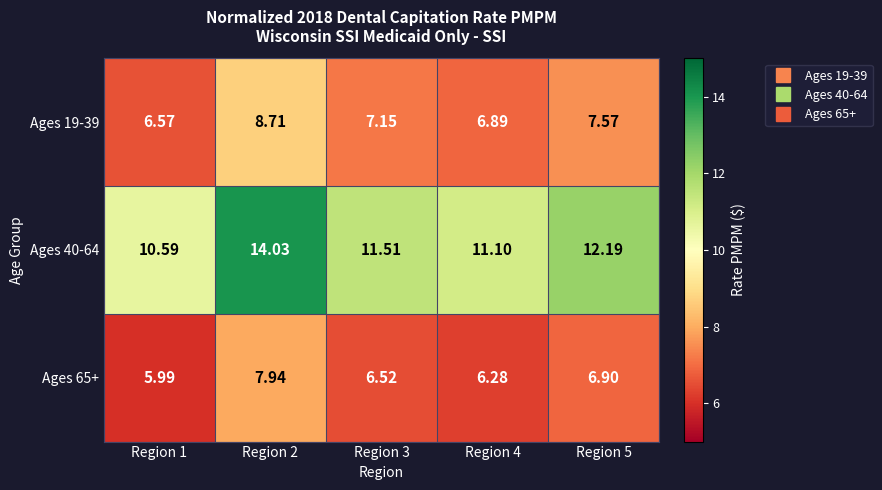

Is the value of Ages 65+ at Region 1 greater than the value of Ages 19-39 at Region 5?

No